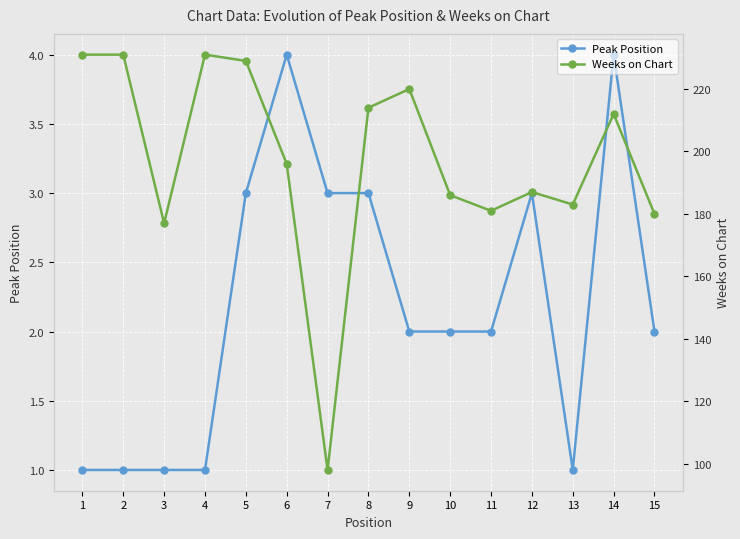

What is the difference between the highest and lowest values at 9?

218